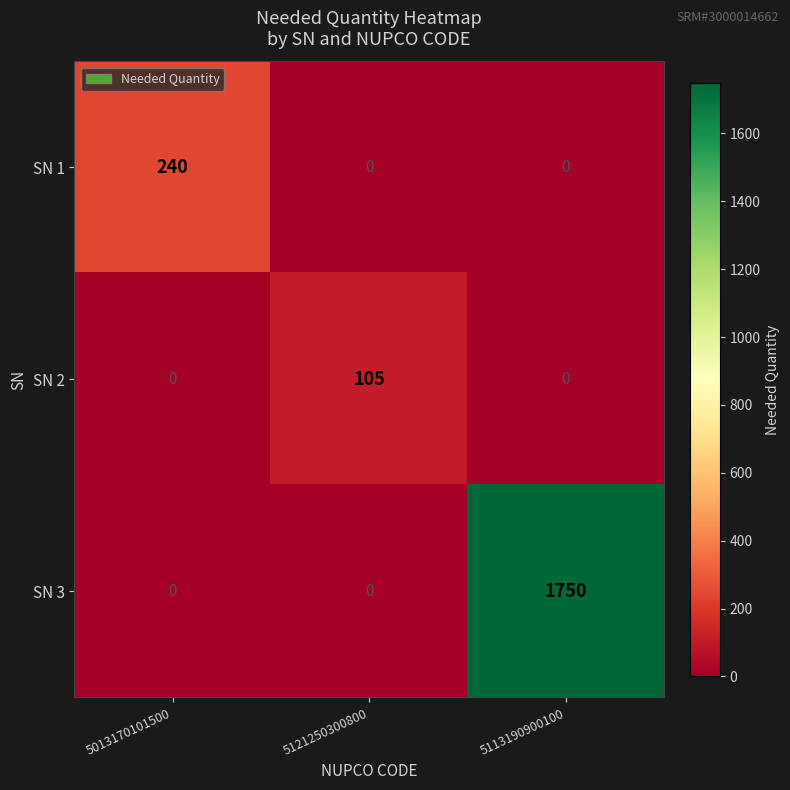

Which series changed the most between 5121250300800 and 5113190900100?

SN 3